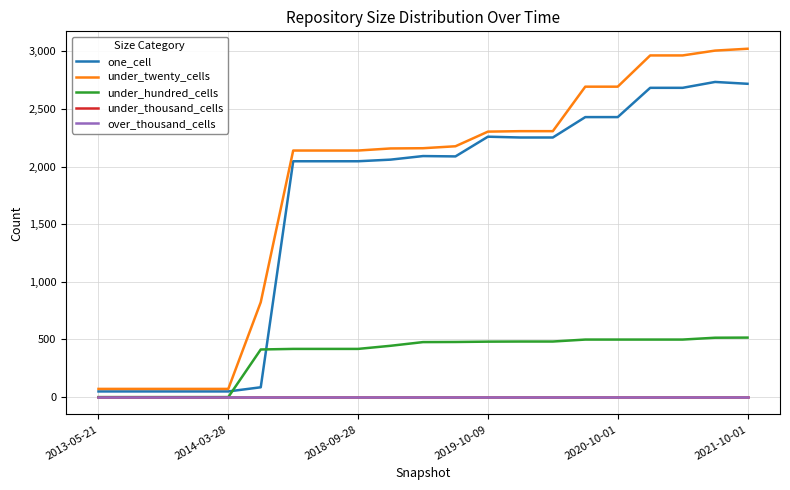

Reading right to left, list all the values displayed in this chart.

one_cell: 2718	2734	2683	2683	2429	2429	2252	2252	2259	2088	2091	2060	2046	2046	2046	85	49	49	49	49	49
under_twenty_cells: 3022	3006	2964	2964	2693	2693	2307	2307	2303	2176	2159	2157	2139	2139	2139	823	71	71	71	71	71
under_hundred_cells: 516	515	499	499	499	499	482	482	481	478	477	445	418	418	418	413	0	0	0	0	0
under_thousand_cells: 0	0	0	0	0	0	0	0	0	0	0	0	0	0	0	0	0	0	0	0	0
over_thousand_cells: 0	0	0	0	0	0	0	0	0	0	0	0	0	0	0	0	0	0	0	0	0